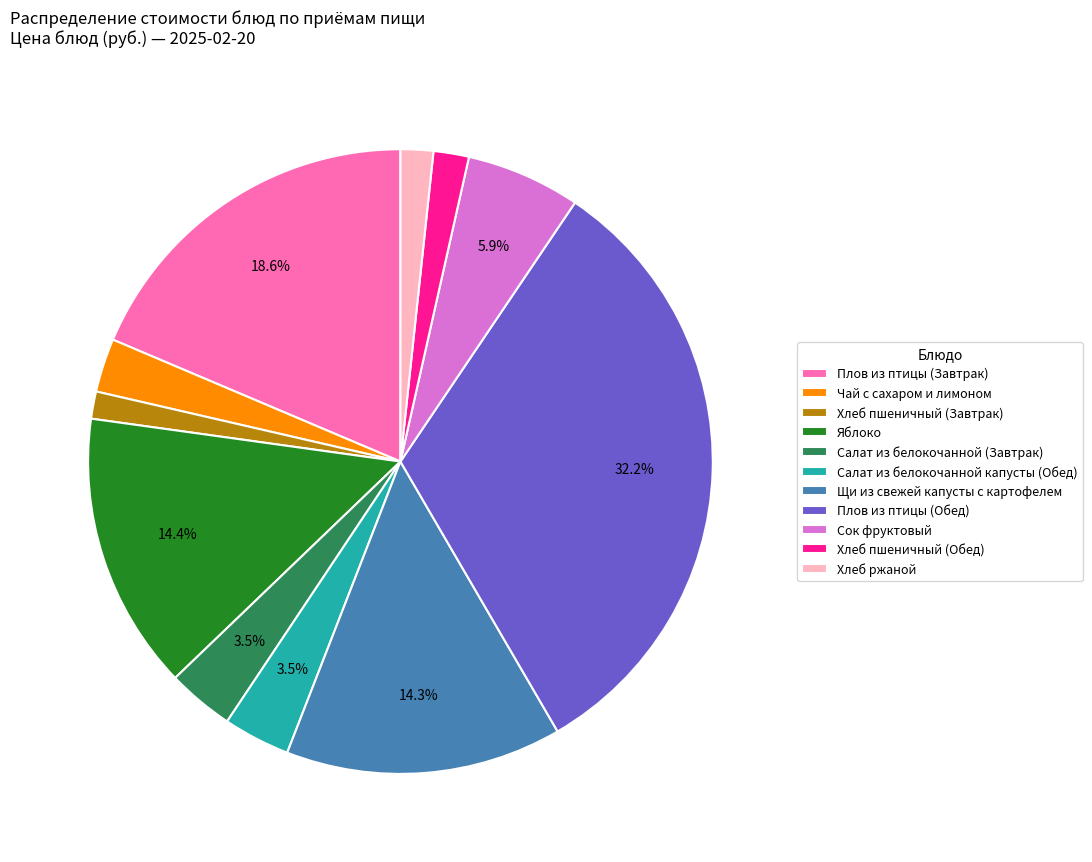

To the nearest percent, what is the difference between the largest and smallest slice percentages?

31%